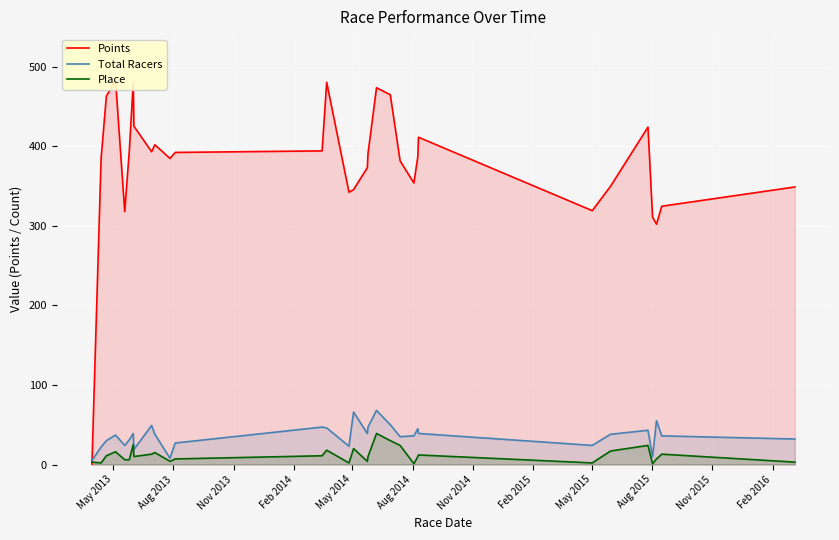

What is the highest value of the Total Racers series?

68